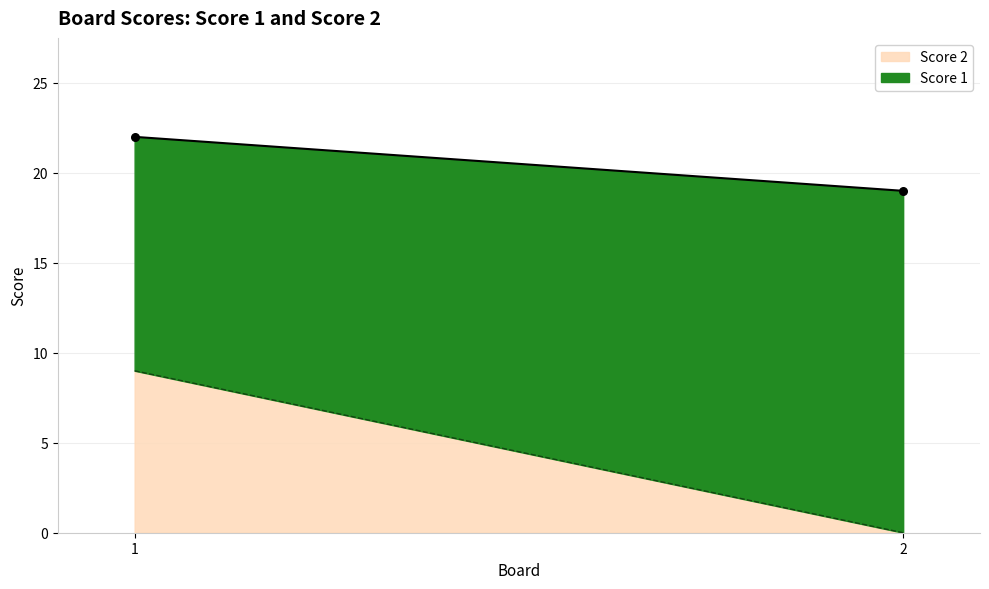

Which series reaches the minimum Y coordinate?

Score 2